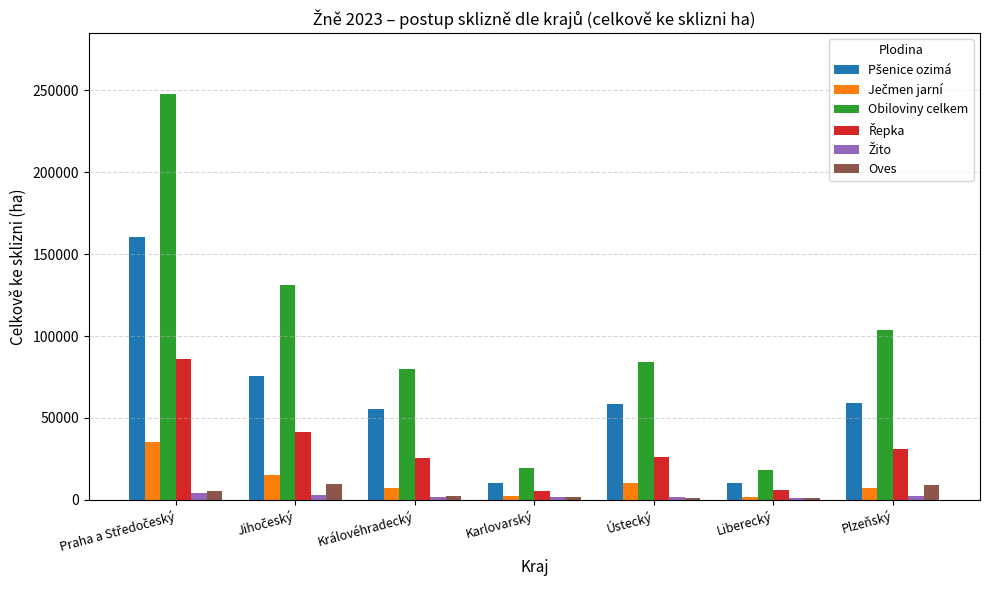

Between Královéhradecký and Karlovarský, which series saw the biggest shift?

Obiloviny celkem